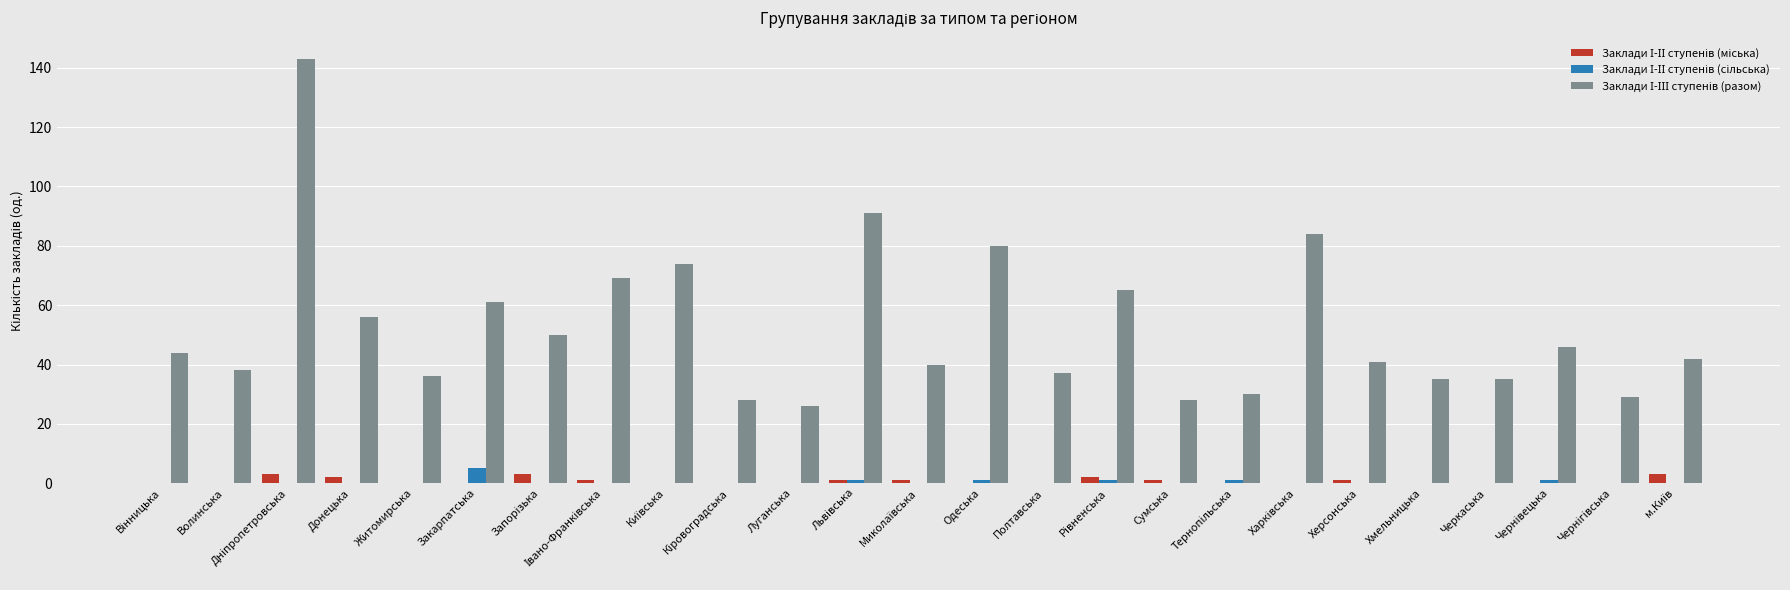

What is the greatest value displayed?

143